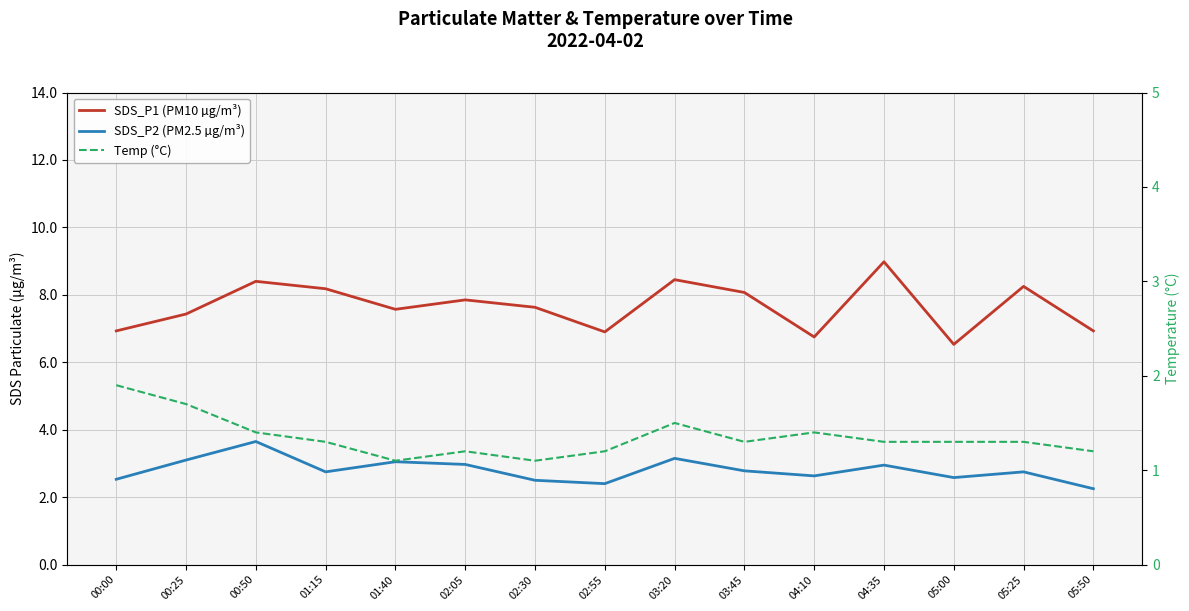

At which label does SDS_P1 (PM10 µg/m³) reach its peak?

04:35